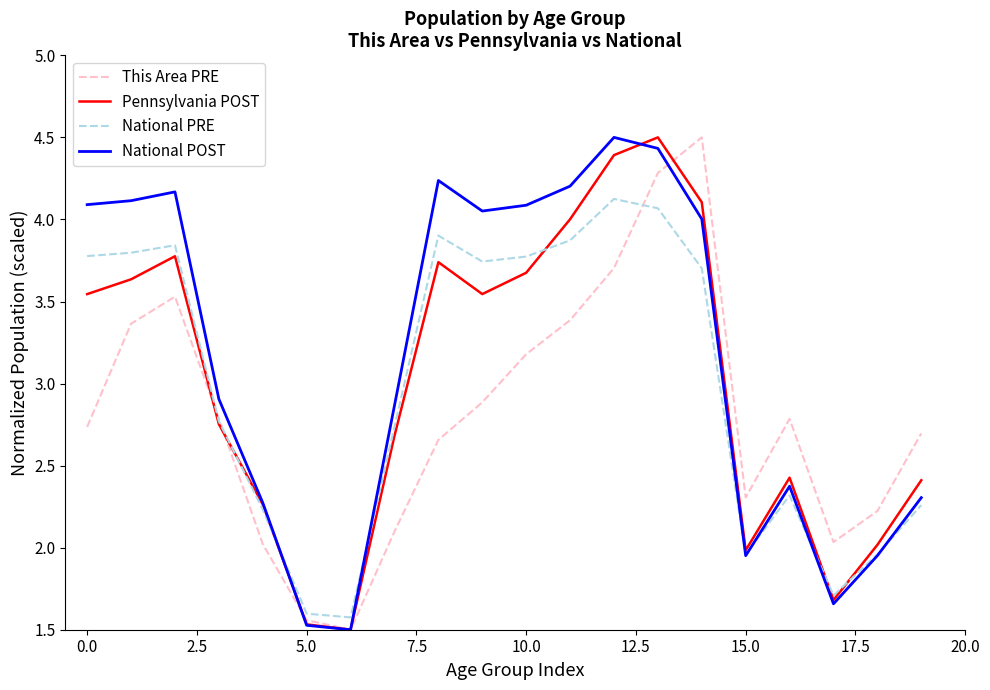

Which series has the largest total across all categories?

National POST